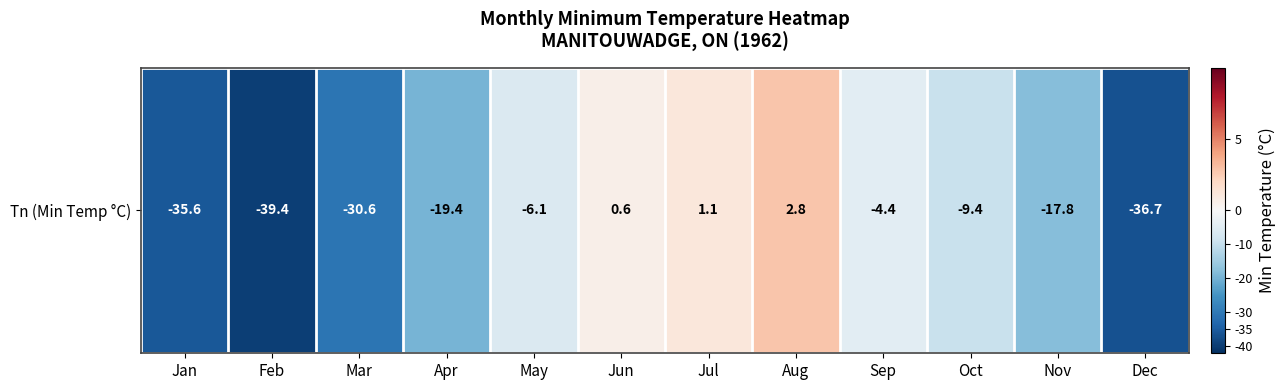

Reading left to right, what are all the values shown in this chart?

Jan=-35.6	Feb=-39.4	Mar=-30.6	Apr=-19.4	May=-6.1	Jun=0.6	Jul=1.1	Aug=2.8	Sep=-4.4	Oct=-9.4	Nov=-17.8	Dec=-36.7